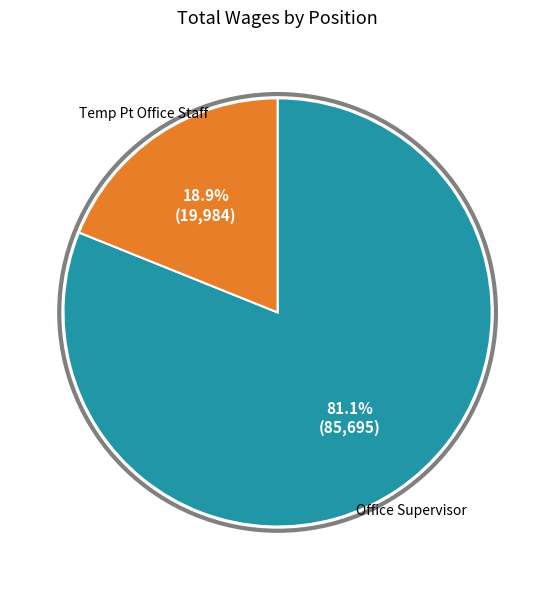

Count the number of slices in the pie.

2